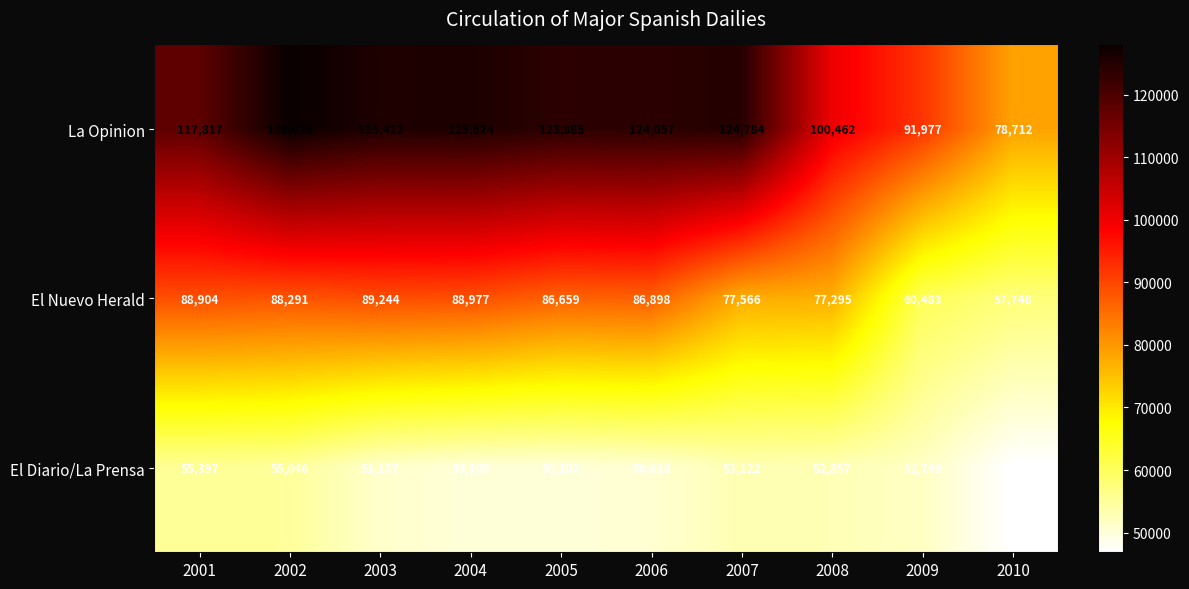

The value of La Opinion at 2009 is 91977. True or false?

True